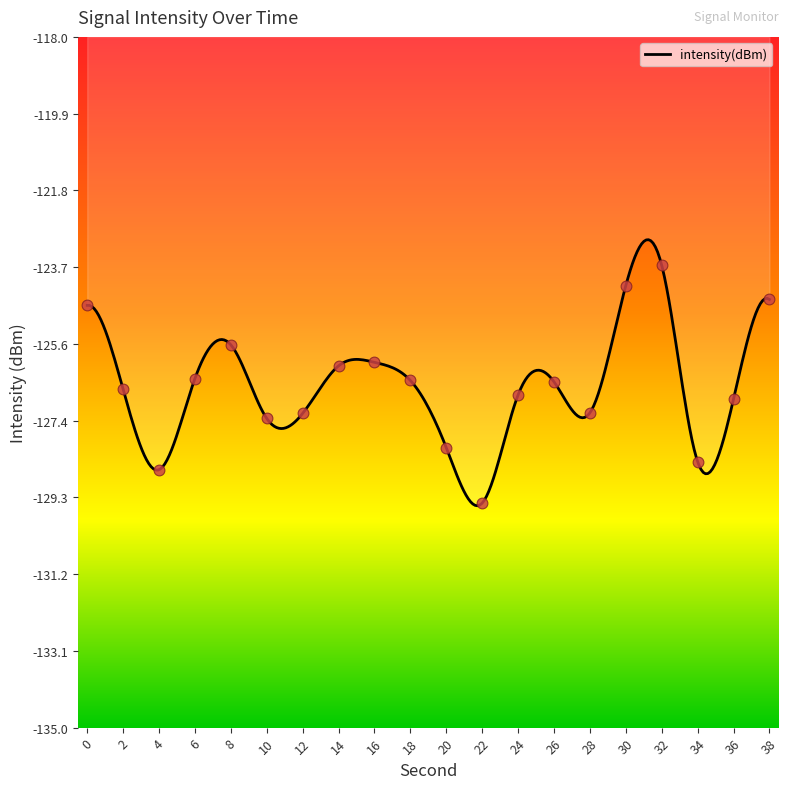

Which has a higher value, 4 or 24?

24